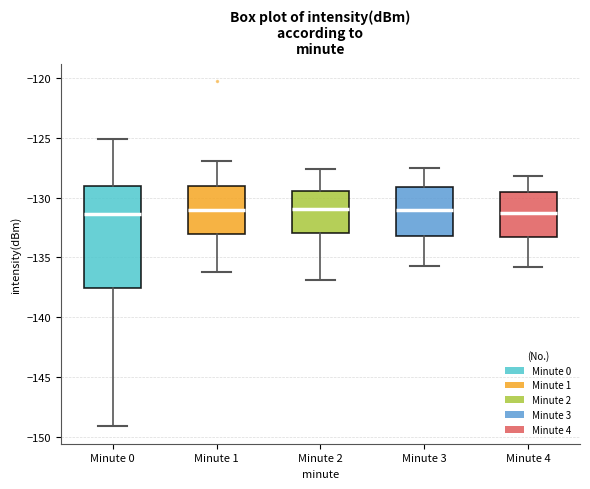

Reading left to right, transcribe this box plot: for each box, give where its median line is, the range the box spans, and where its two whiskers end, as read against the y-axis. The values are not printed on the chart, so give them approximately, as read against the axis.

Minute 0: median -131.5, box -137.5 to -129.0, whiskers -149.0 to -125.0
Minute 1: median -131.0, box -133.0 to -129.0, whiskers -136.0 to -127.0
Minute 2: median -131.0, box -133.0 to -129.5, whiskers -137.0 to -127.5
Minute 3: median -131.0, box -133.0 to -129.0, whiskers -135.5 to -127.5
Minute 4: median -131.0, box -133.5 to -129.5, whiskers -136.0 to -128.0